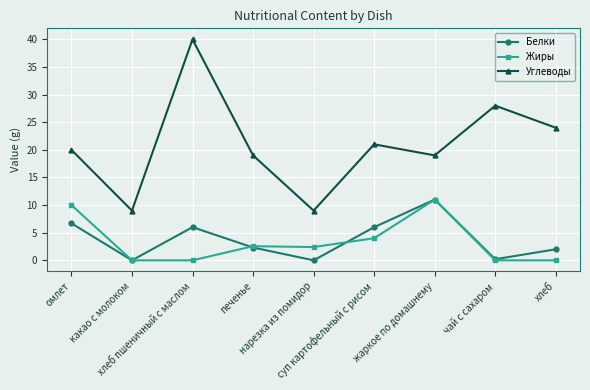

Is the value of Углеводы at хлеб пшеничный с маслом greater than the value of Жиры at нарезка из помидор?

Yes